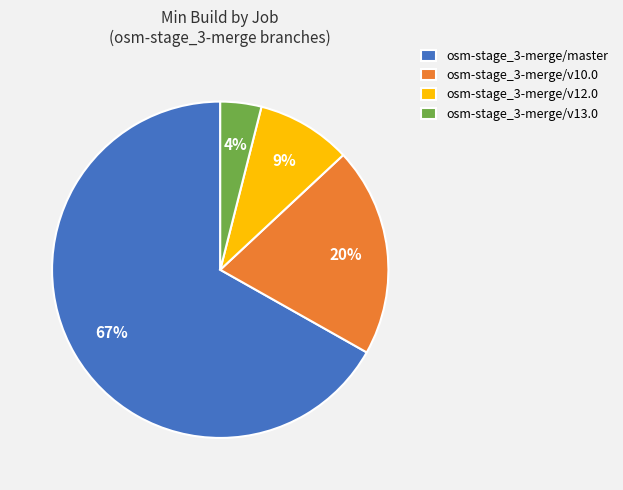

Which category accounts for the majority?

osm-stage_3-merge/master